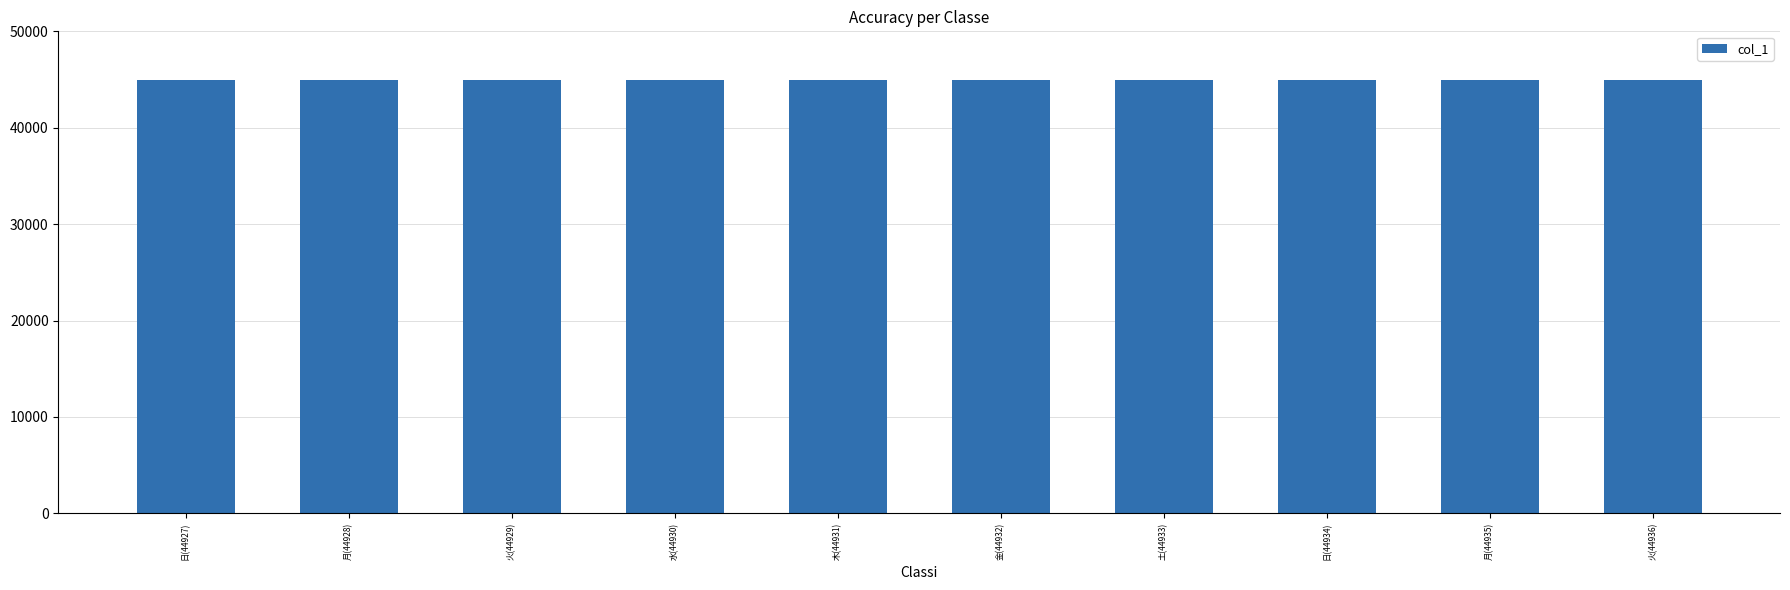

How many data points does each series have?

10